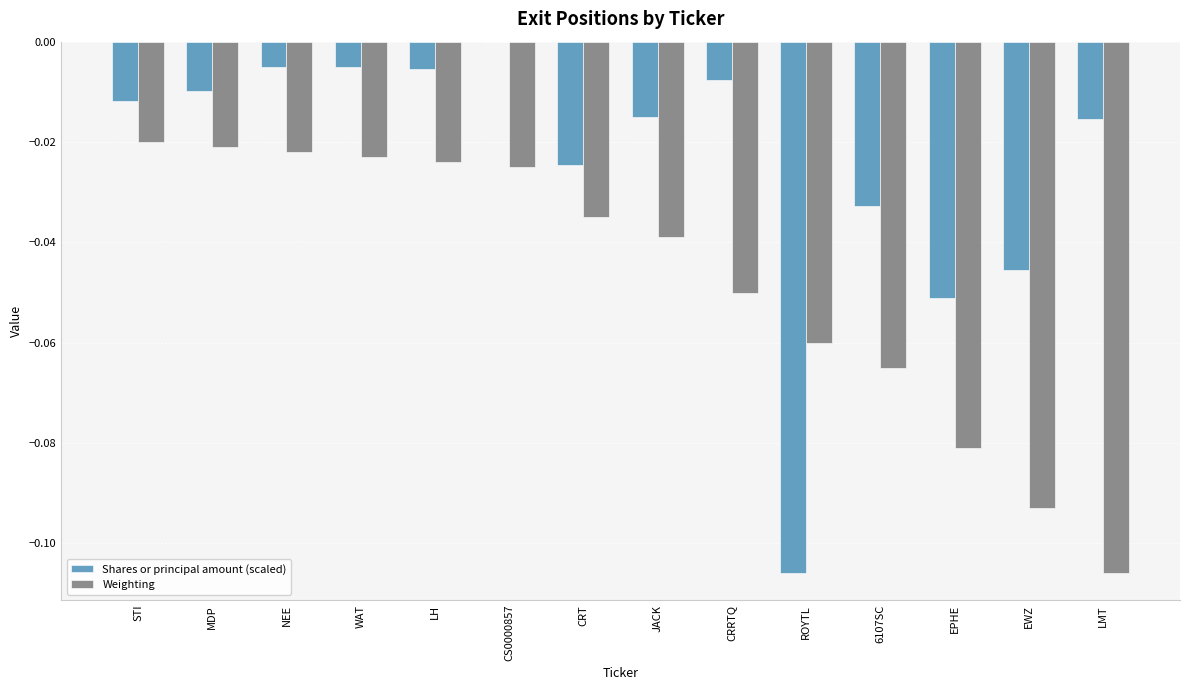

At which label is Shares or principal amount (scaled) closest to 0?

CS0000857